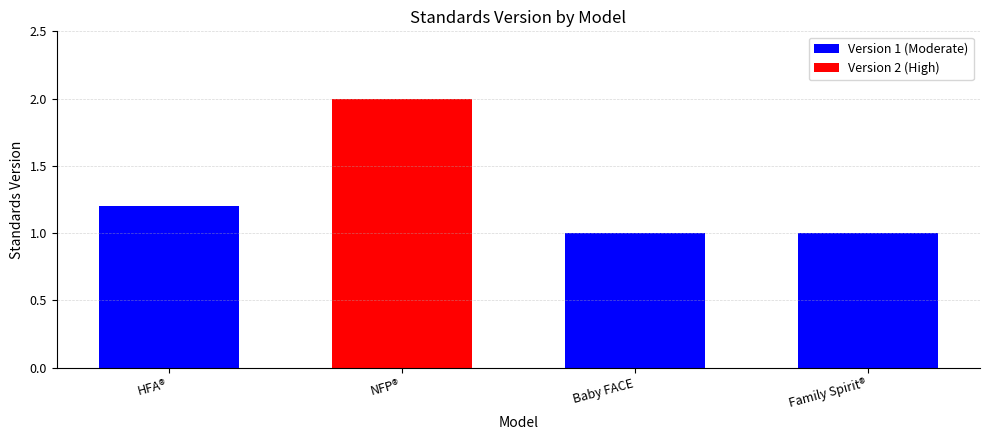

The chart shows a value of 0 at Baby FACE. True or false?

False